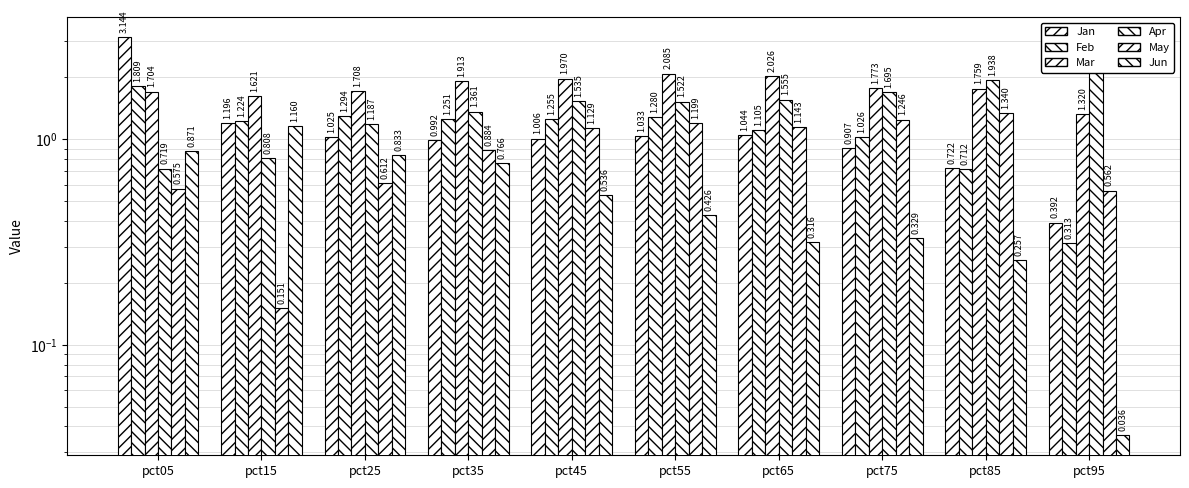

Which series has the largest total across all categories?

Mar